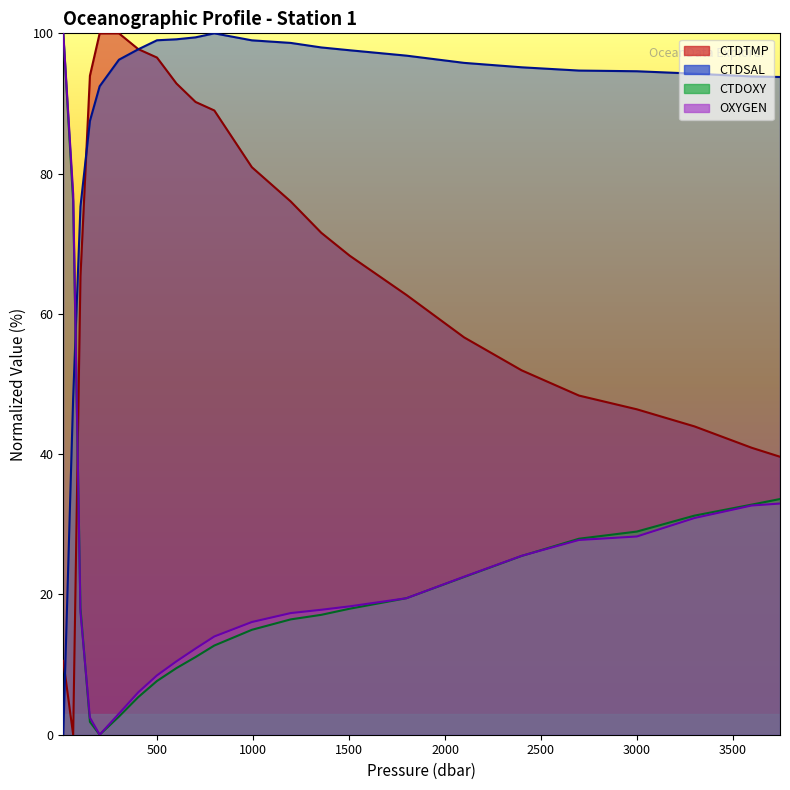

Between which two adjacent categories do CTDTMP and OXYGEN first intersect?

61.4 and 99.4